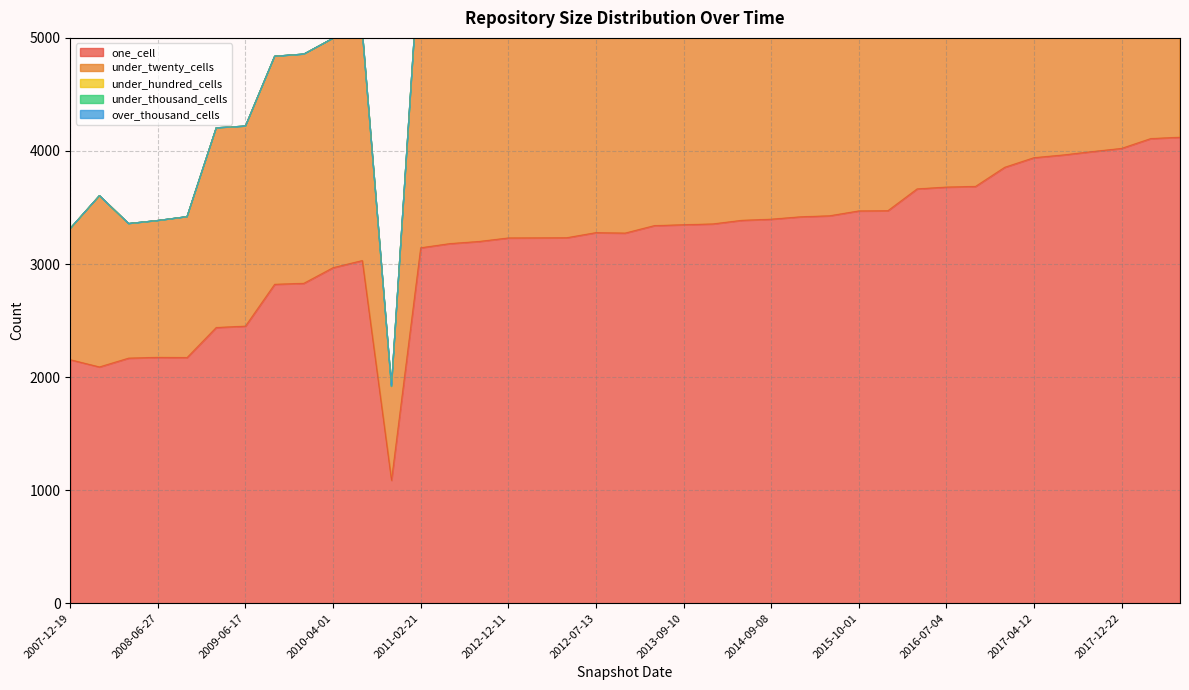

How many lines are shown in the chart?

5